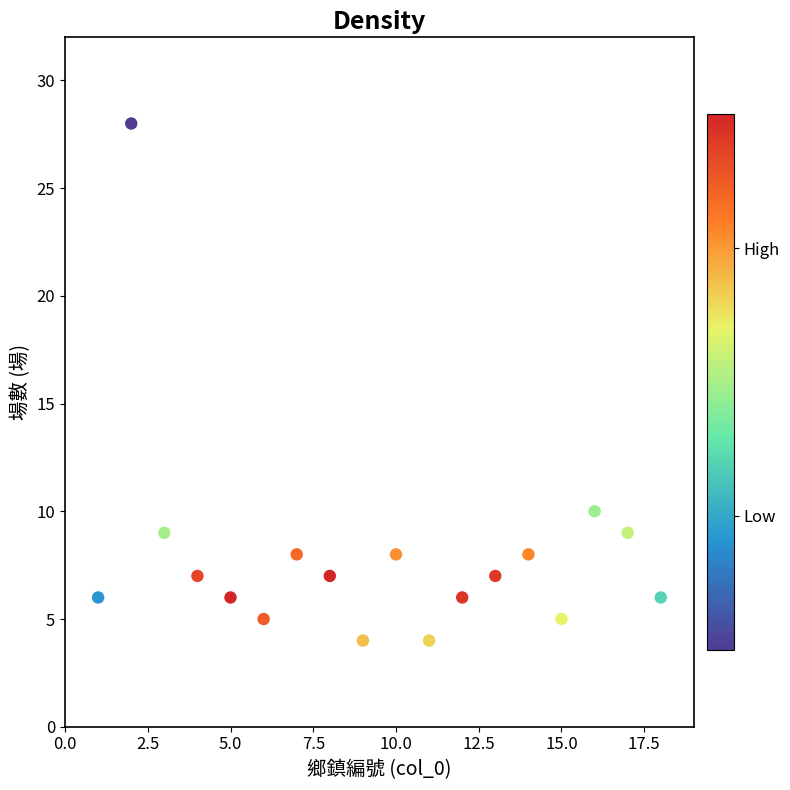

What Y value in the scatter plot is closest to 16?

10